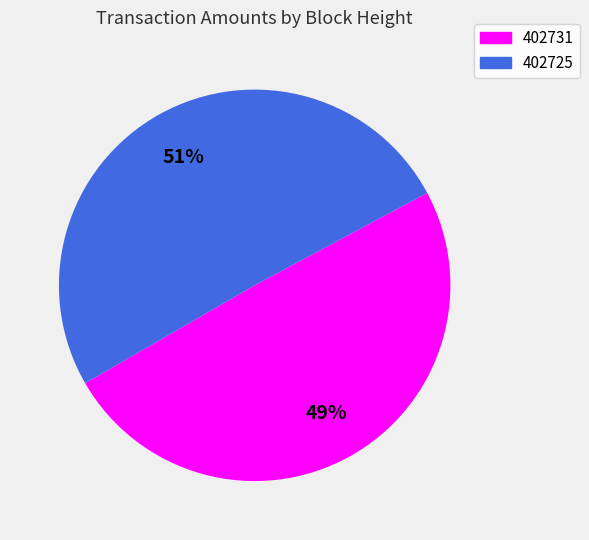

To the nearest percent, what is the combined percentage of 402725 and 402731?

100%